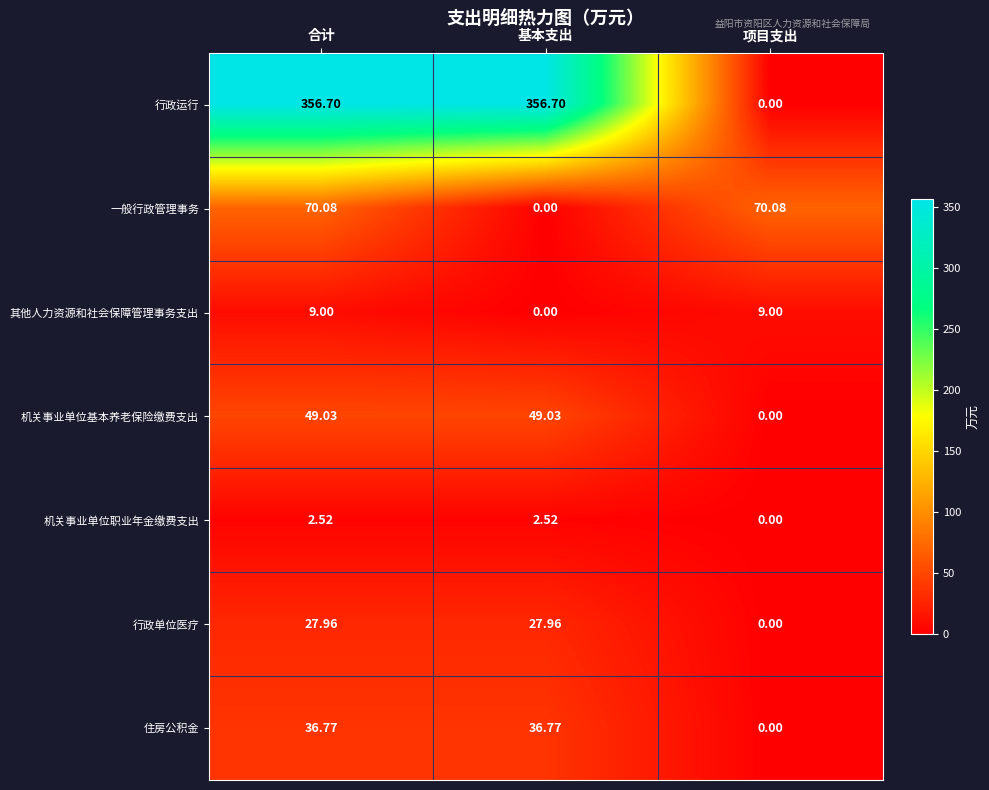

At 合计, list the series in order from smallest to largest.

机关事业单位职业年金缴费支出, 其他人力资源和社会保障管理事务支出, 行政单位医疗, 住房公积金, 机关事业单位基本养老保险缴费支出, 一般行政管理事务, 行政运行